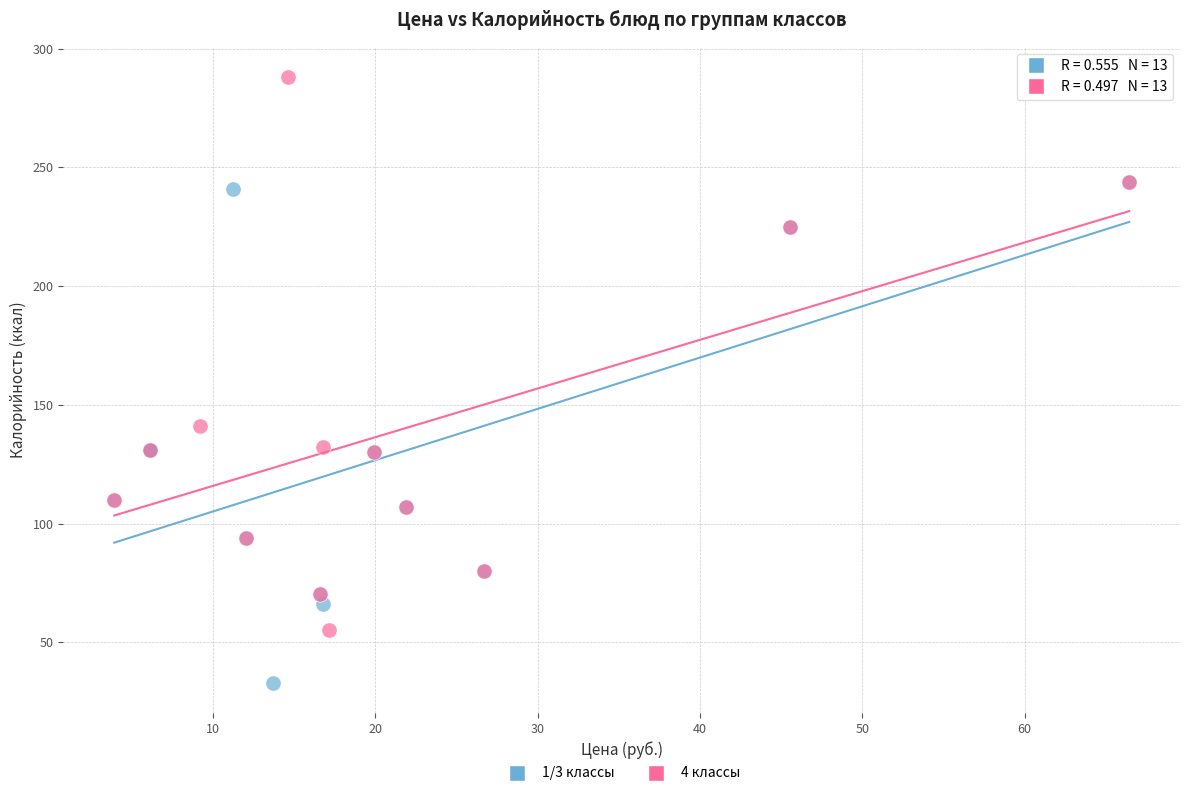

Which series reaches the minimum Y coordinate?

1/3 классы